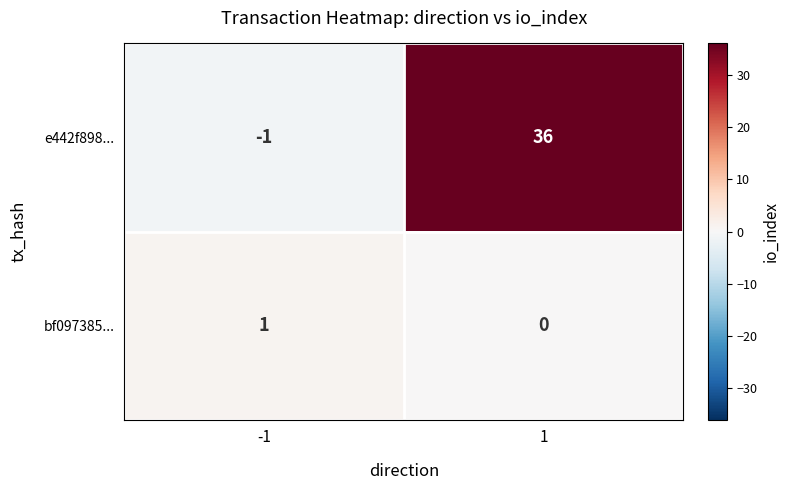

What is the difference between the e442f898... values at -1 and 1?

37